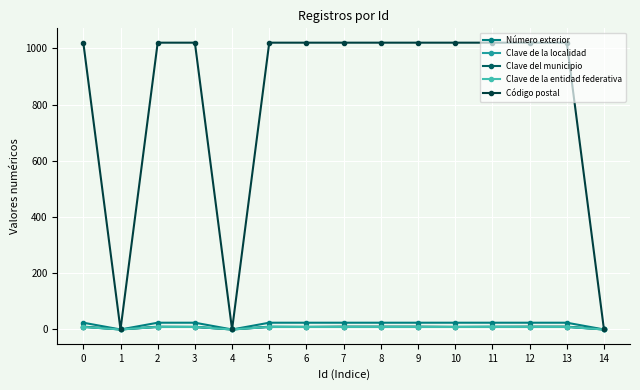

True or false: Código postal has a value of 525 at 9.

False